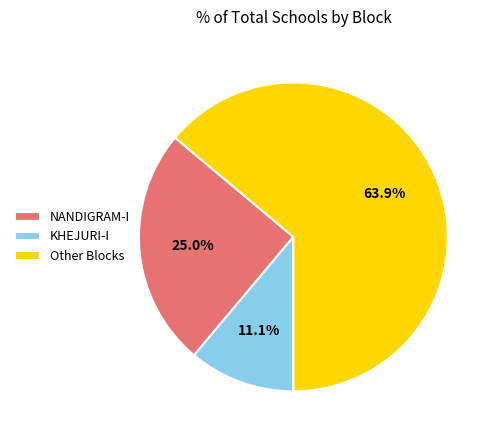

Combined, do Other Blocks and NANDIGRAM-I account for over 50%?

Yes